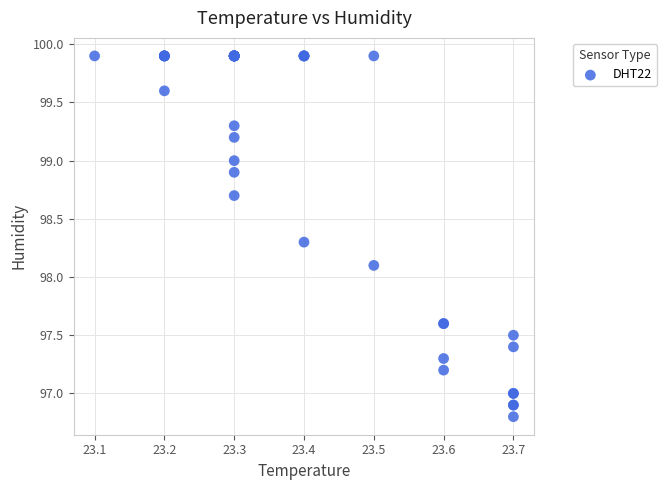

What Y value in the scatter plot is closest to 98?

98.1